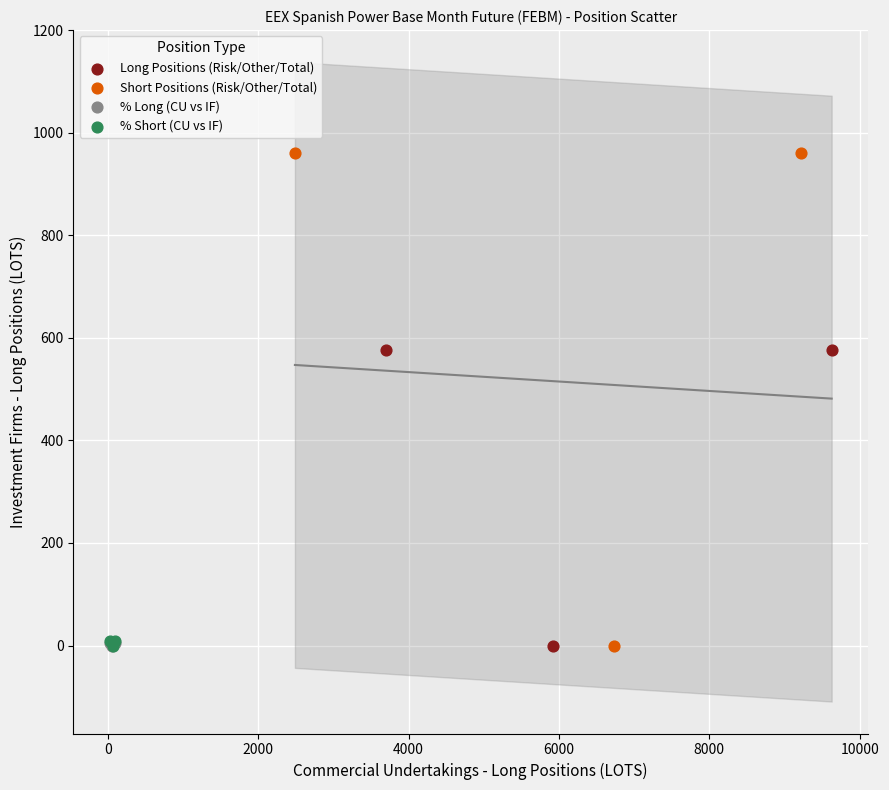

What are all the series names shown in the legend?

Long Positions (Risk/Other/Total), Short Positions (Risk/Other/Total), % Long (CU vs IF), % Short (CU vs IF)